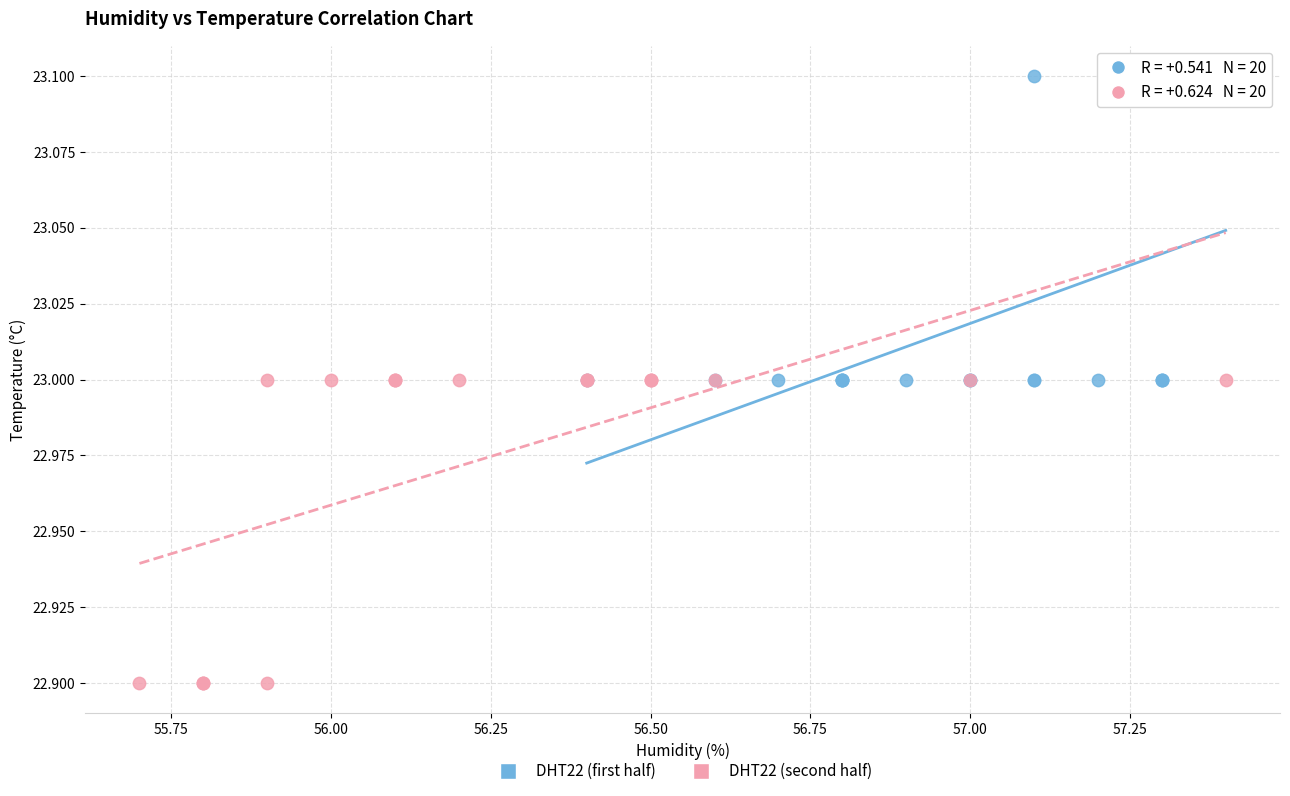

Which series reaches the maximum Y coordinate?

DHT22 (first half)